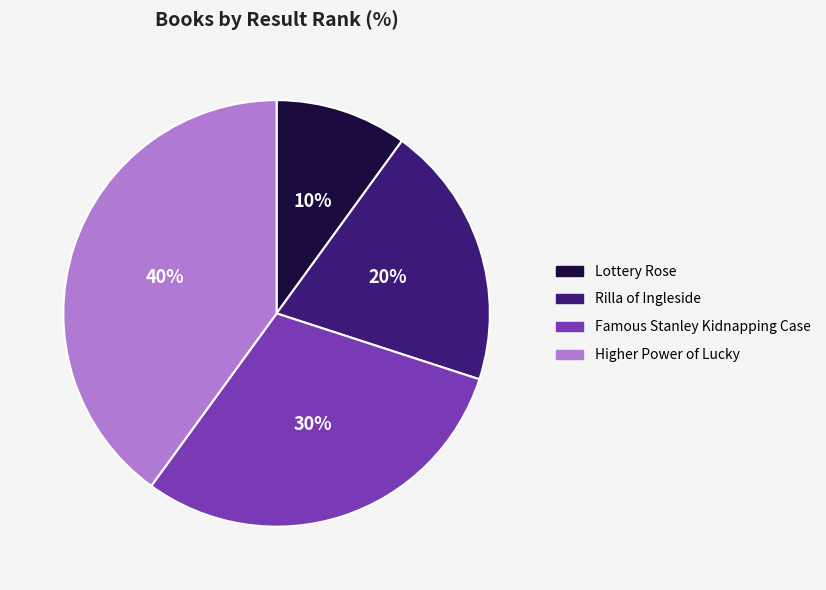

How many segments does this pie chart have?

4